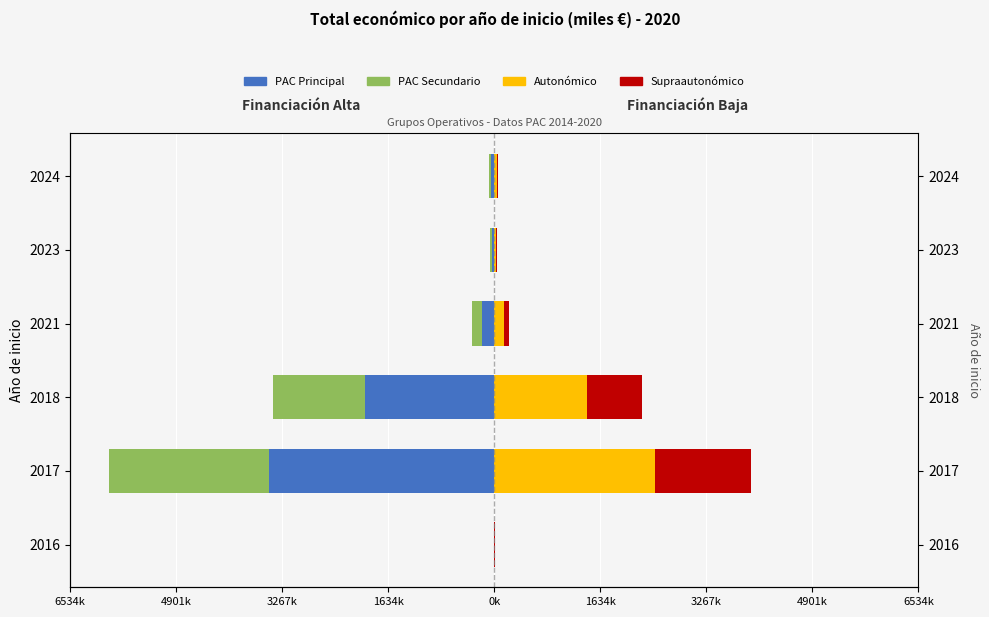

What is the lowest value of the Autonómico series?

2.0